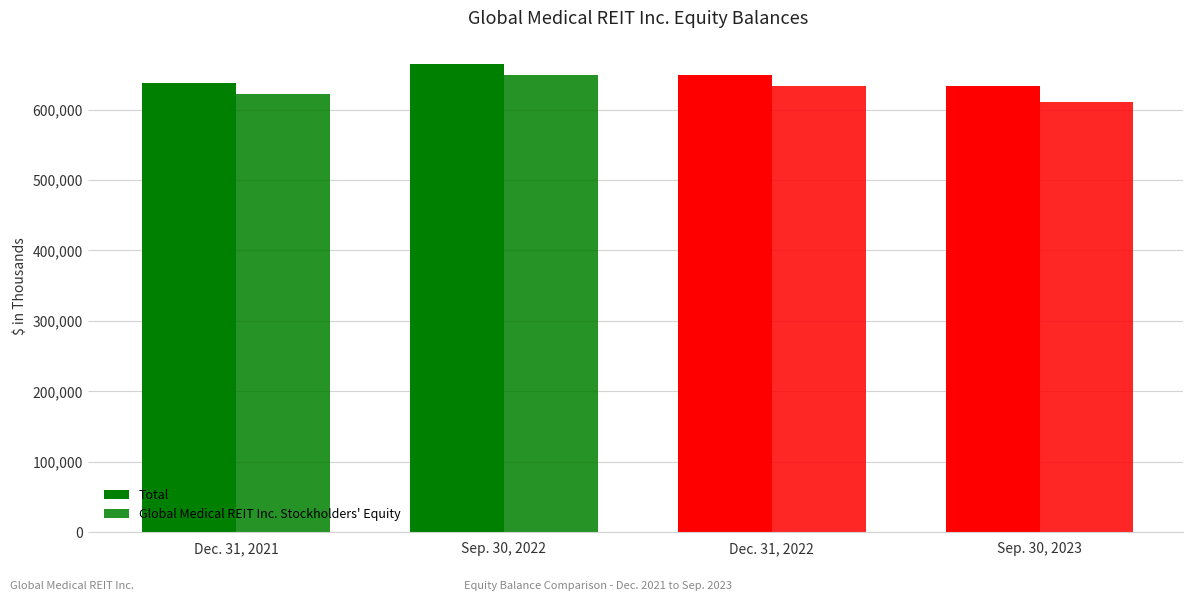

What is the difference between the second highest and minimum values in the Global Medical REIT Inc. Stockholders' Equity series?

21537